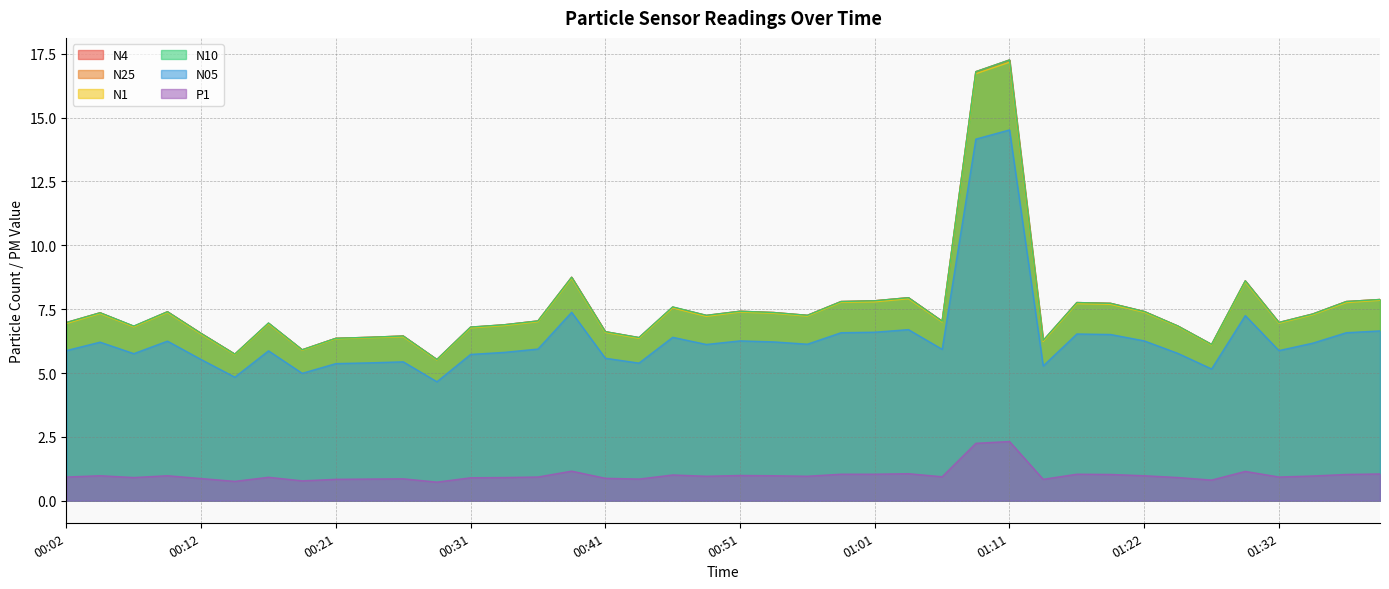

What is the sum of the N10 values at 00:02 and 01:24?

13.8